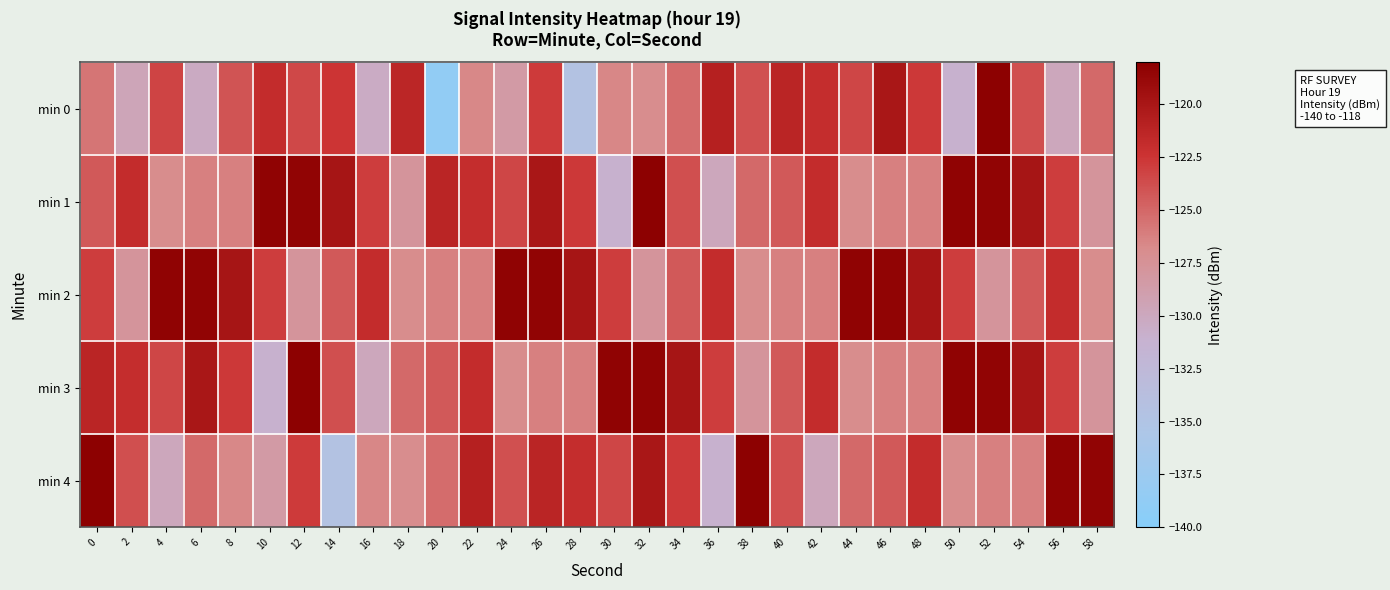

Reading left to right, transcribe all the data shown in this chart.

min 0: 0=-125.7	2=-129.7	4=-123.3	6=-130.3	8=-124.1	10=-121.9	12=-123.5	14=-122.5	16=-130.4	18=-121.3	20=-138.7	22=-126.7	24=-128.4	26=-122.8	28=-134.5	30=-126.5	32=-127.0	34=-125.2	36=-120.9	38=-123.9	40=-121.2	42=-121.9	44=-123.4	46=-120.0	48=-122.7	50=-131.0	52=-118.2	54=-123.8	56=-129.9	58=-125.1
min 1: 0=-124.3	2=-121.8	4=-126.9	6=-126.2	8=-126.2	10=-118.3	12=-118.4	14=-119.9	16=-122.9	18=-127.7	20=-121.2	22=-121.9	24=-123.4	26=-120.0	28=-122.7	30=-131.0	32=-118.2	34=-123.8	36=-129.9	38=-125.1	40=-124.3	42=-121.8	44=-126.9	46=-126.2	48=-126.2	50=-118.3	52=-118.4	54=-119.9	56=-122.9	58=-127.7
min 2: 0=-122.9	2=-127.7	4=-118.3	6=-118.4	8=-119.9	10=-122.9	12=-127.7	14=-124.3	16=-121.8	18=-126.9	20=-126.2	22=-126.2	24=-118.3	26=-118.4	28=-119.9	30=-122.9	32=-127.7	34=-124.3	36=-121.8	38=-126.9	40=-126.2	42=-126.2	44=-118.3	46=-118.4	48=-119.9	50=-122.9	52=-127.7	54=-124.3	56=-121.8	58=-126.9
min 3: 0=-121.2	2=-121.9	4=-123.4	6=-120.0	8=-122.7	10=-131.0	12=-118.2	14=-123.8	16=-129.9	18=-125.1	20=-124.3	22=-121.8	24=-126.9	26=-126.2	28=-126.2	30=-118.3	32=-118.4	34=-119.9	36=-122.9	38=-127.7	40=-124.3	42=-121.8	44=-126.9	46=-126.2	48=-126.2	50=-118.3	52=-118.4	54=-119.9	56=-122.9	58=-127.7
min 4: 0=-118.2	2=-123.8	4=-129.9	6=-125.1	8=-126.7	10=-128.4	12=-122.8	14=-134.5	16=-126.5	18=-127.0	20=-125.2	22=-120.9	24=-123.9	26=-121.2	28=-121.9	30=-123.4	32=-120.0	34=-122.7	36=-131.0	38=-118.2	40=-123.8	42=-129.9	44=-125.1	46=-124.3	48=-121.8	50=-126.9	52=-126.2	54=-126.2	56=-118.3	58=-118.4